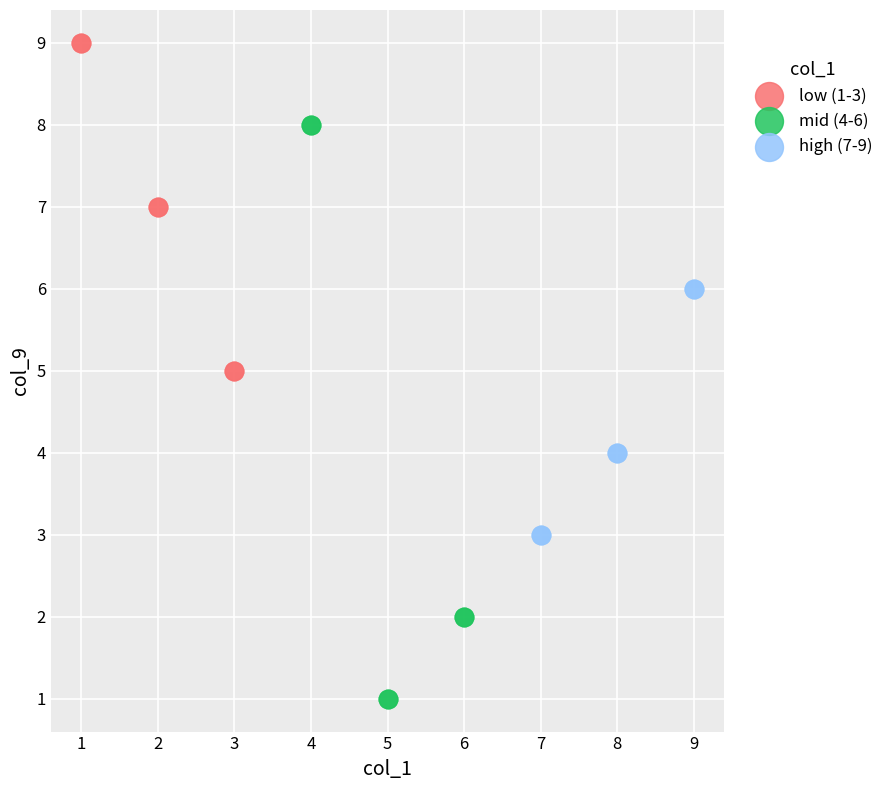

Which series has the largest Y range (max minus min)?

mid (4-6)